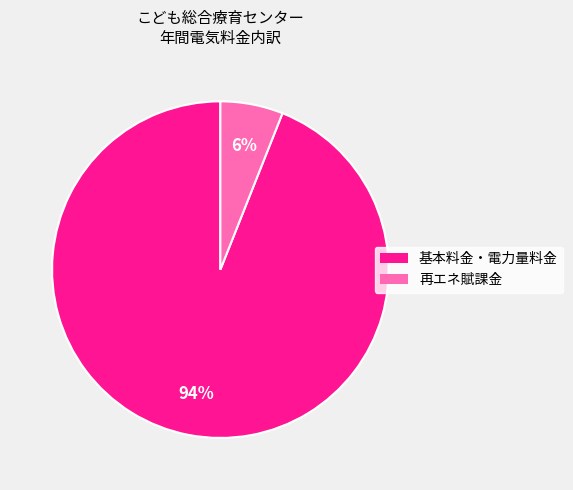

Which category accounts for the majority?

基本料金・電力量料金